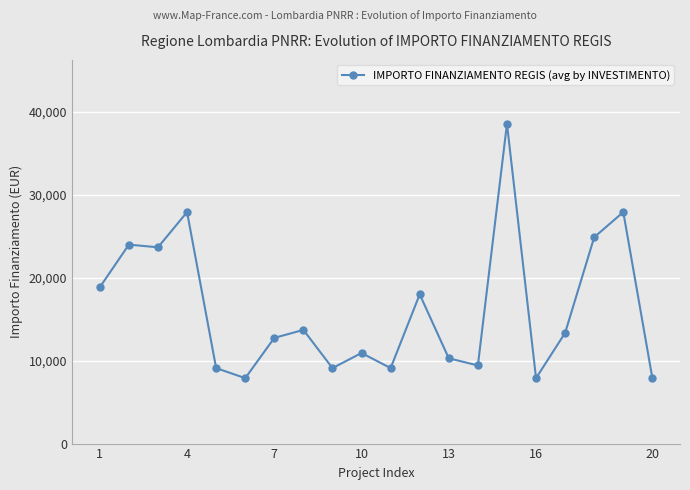

What is the minimum value shown in the chart?

7891